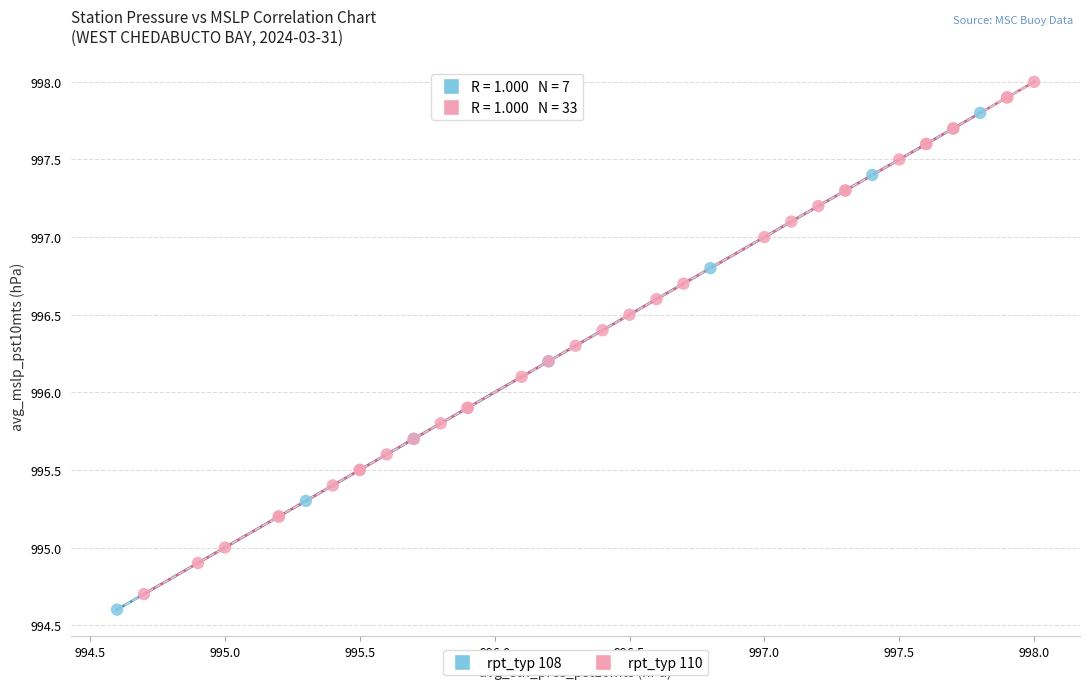

Which series contains the highest Y value?

rpt_typ 110